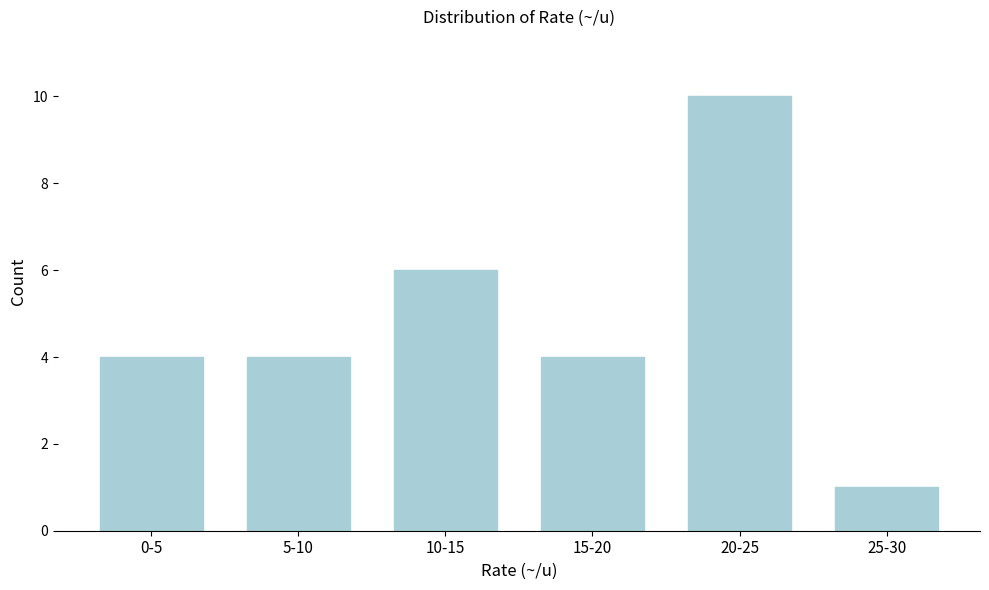

Reading left to right, list all the values displayed in this chart.

0-5=4	5-10=4	10-15=6	15-20=4	20-25=10	25-30=1